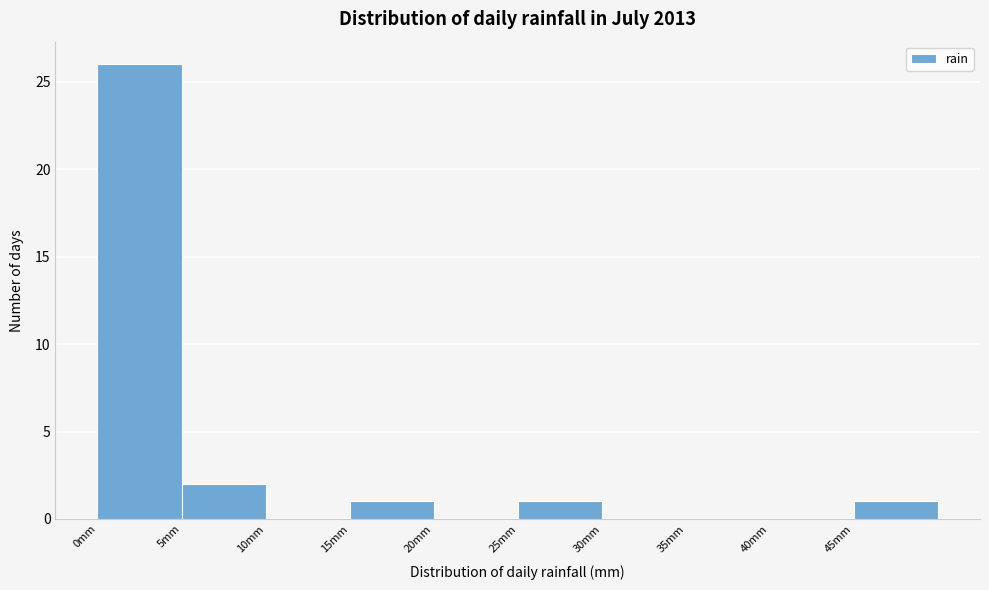

Reading left to right, transcribe this chart: for each bar, give the range it covers on the x-axis and its height. The values are not printed on the chart, so give them approximately, as read against the axis.

0 to 5: 26
5 to 10: 2
10 to 15: 0
15 to 20: 1
20 to 25: 0
25 to 30: 1
30 to 35: 0
35 to 40: 0
40 to 45: 0
45 to 50: 1